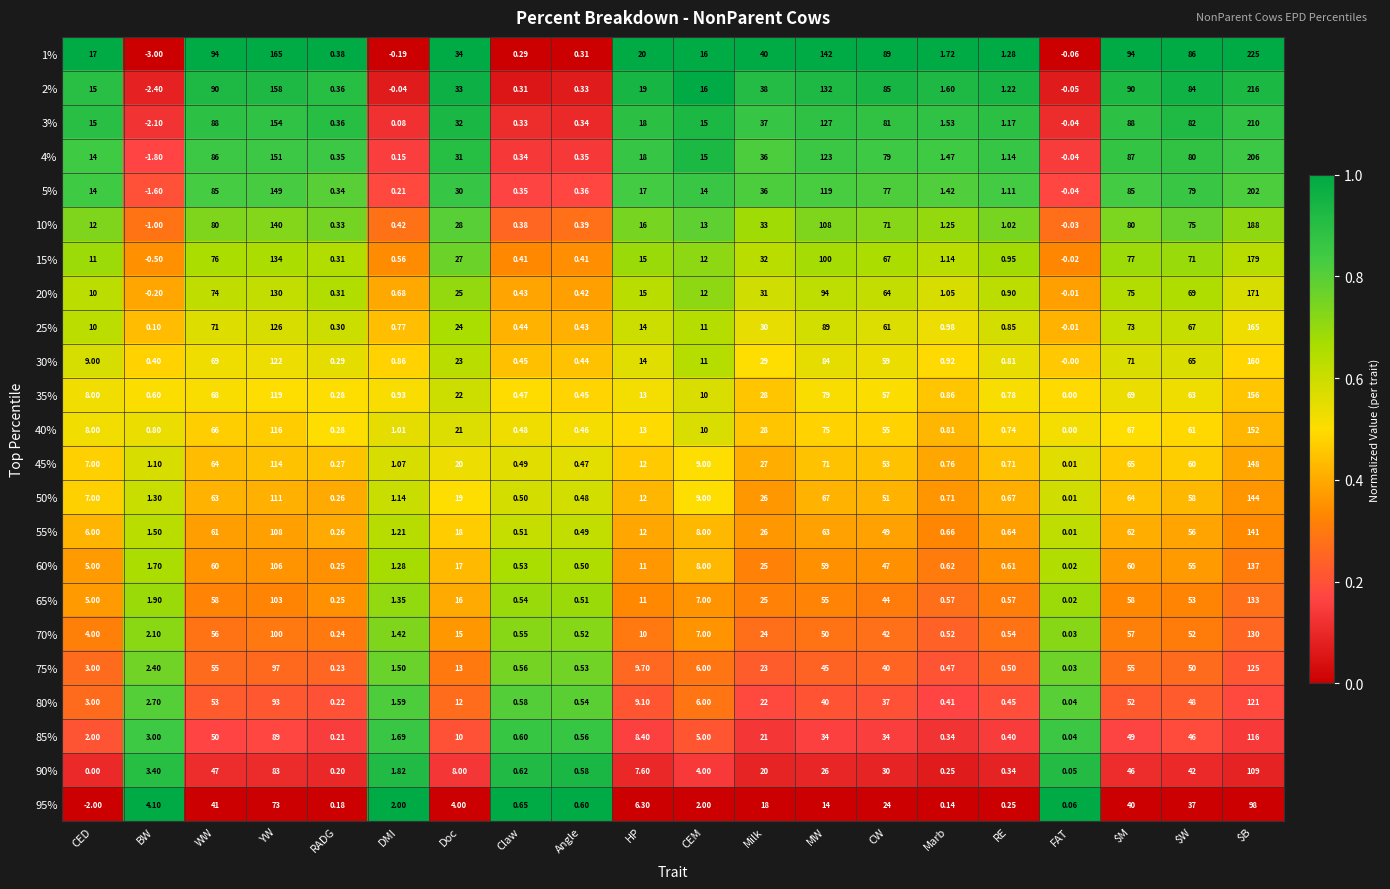

Which label corresponds to the largest value in the chart?

$B